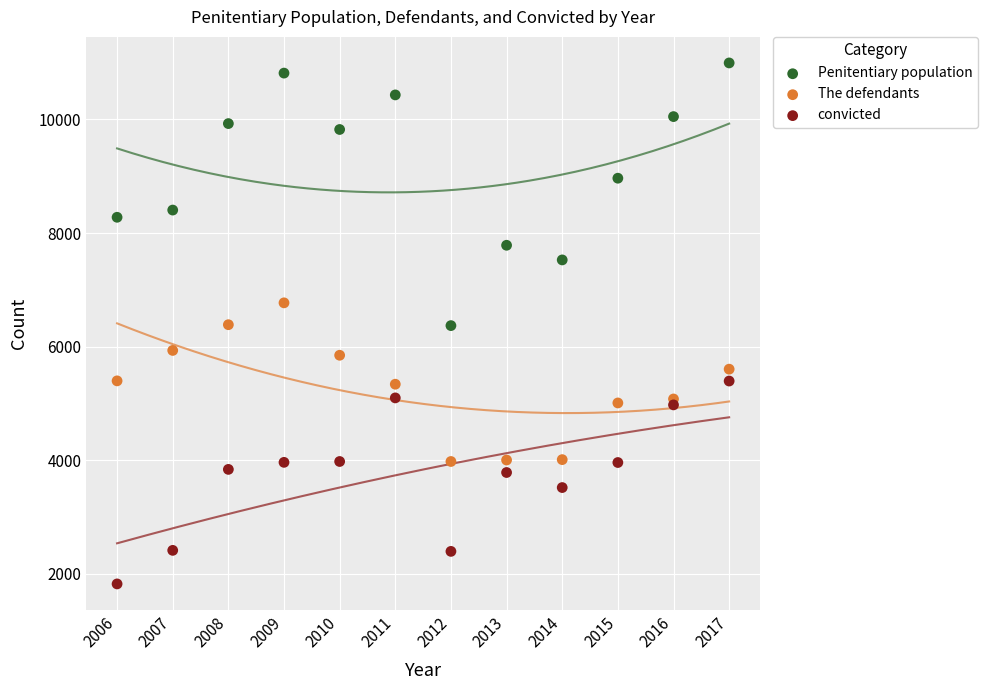

Which series reaches the minimum Y coordinate?

convicted